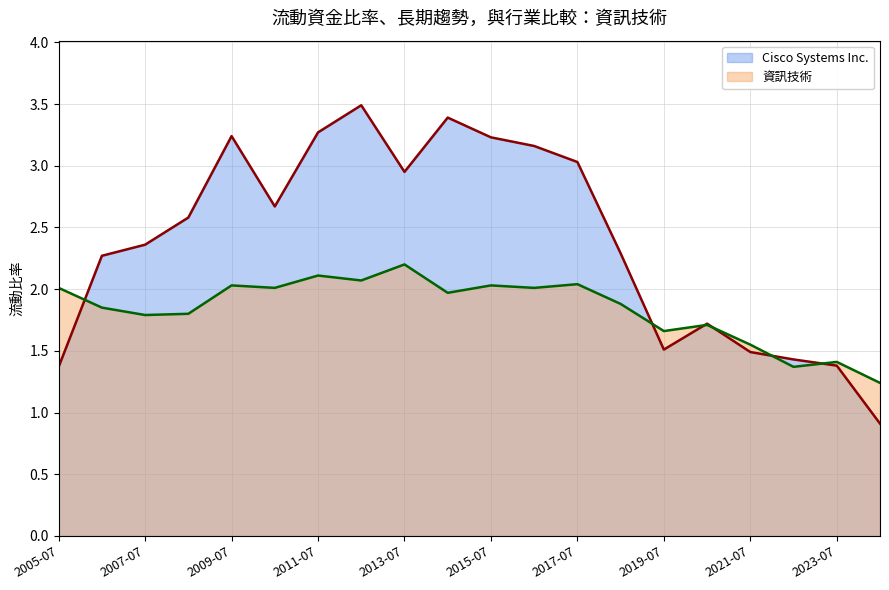

List the series in order of their peak value, highest first.

Cisco Systems Inc., 資訊技術